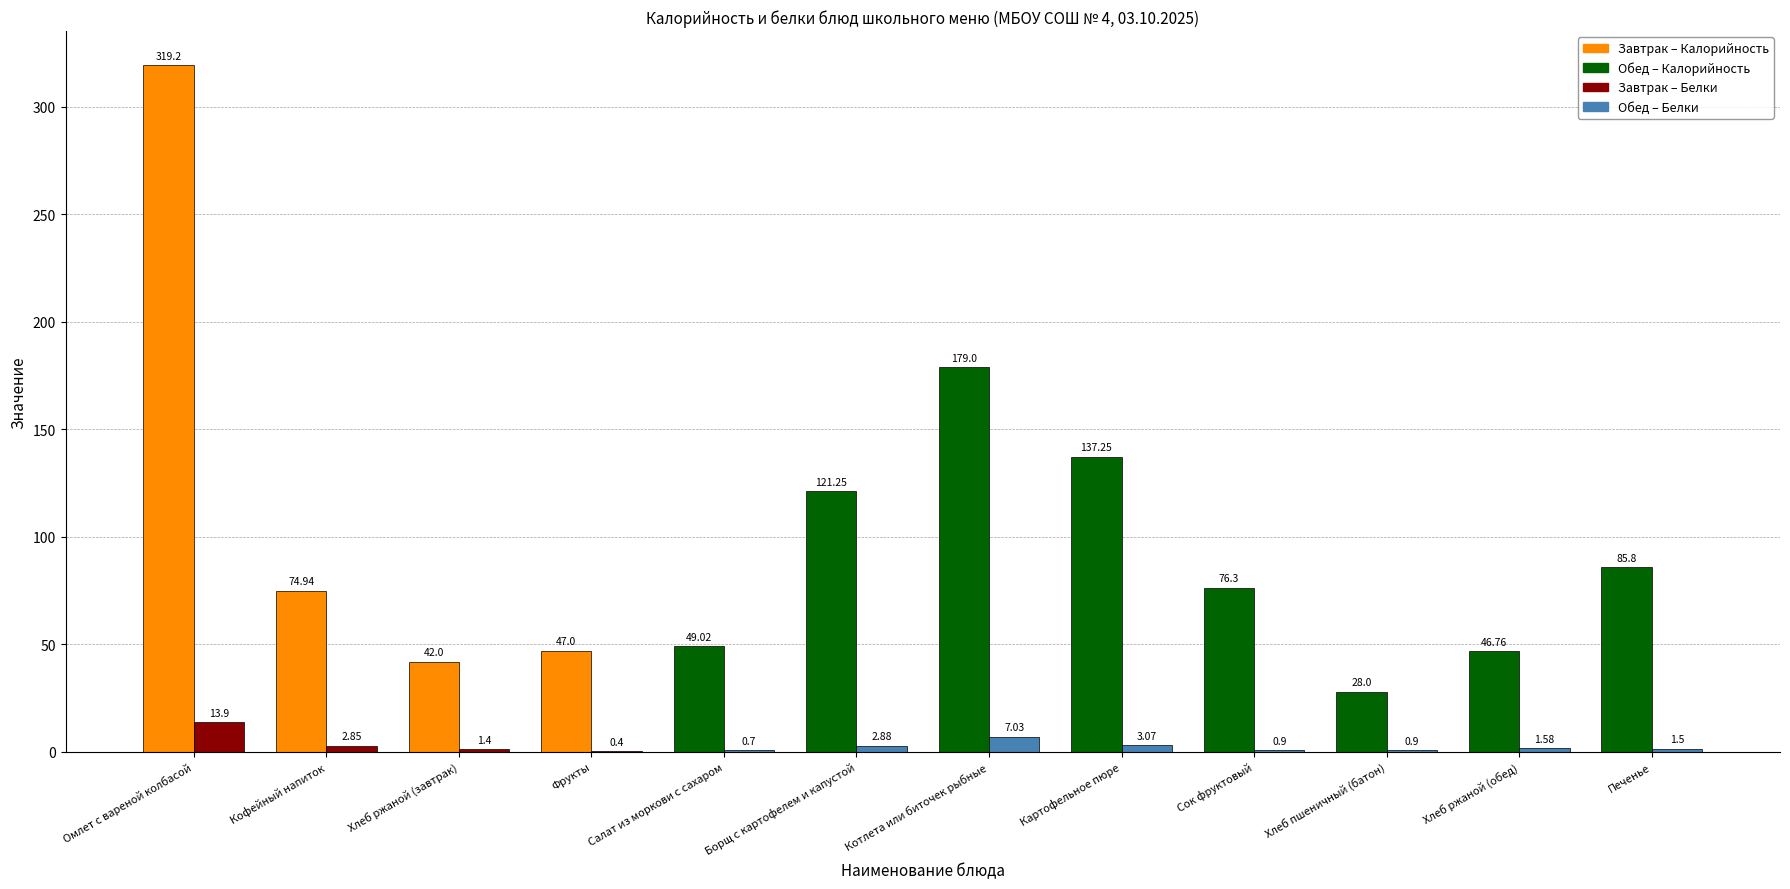

At which category does the chart reach its peak across all series?

Омлет с вареной колбасой